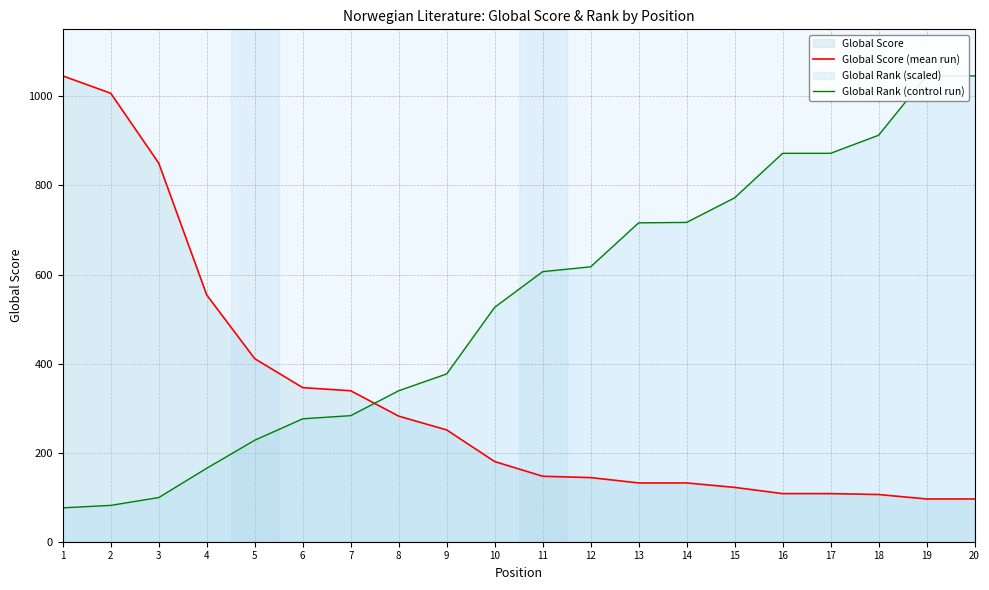

Where do Global Score (mean run) and Global Rank (control run) first cross each other?

7 and 8